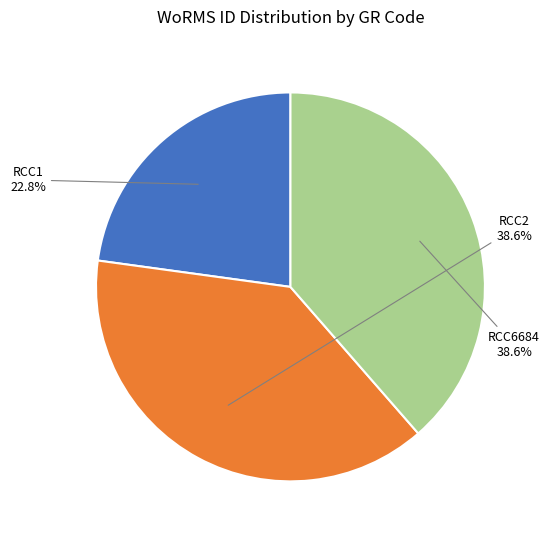

Between RCC1 and RCC2, which is larger?

RCC2